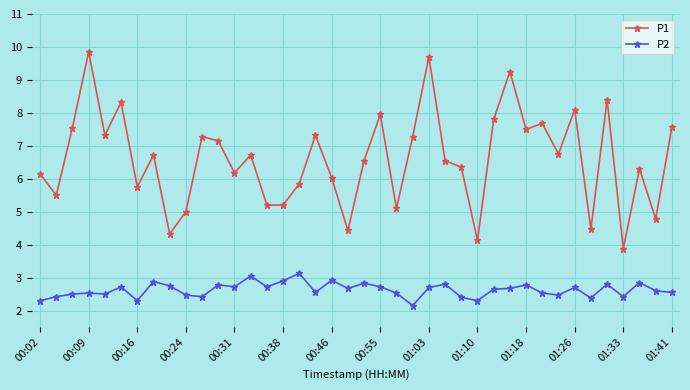

Which series has the largest total across all categories?

P1